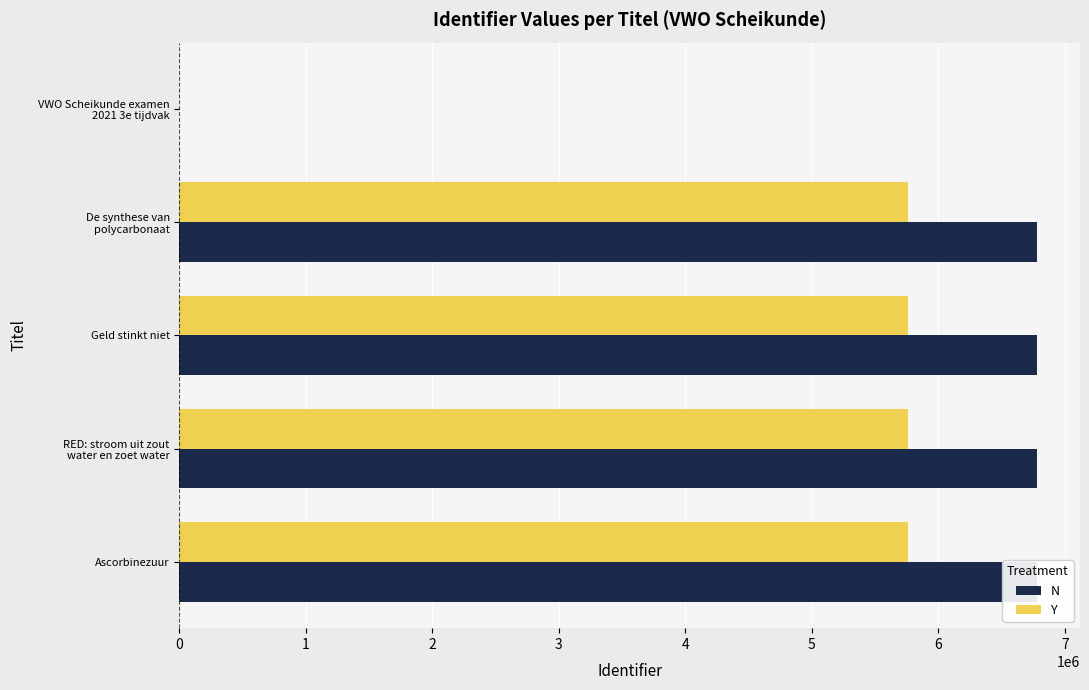

How many data points in Y are above 5763151?

3